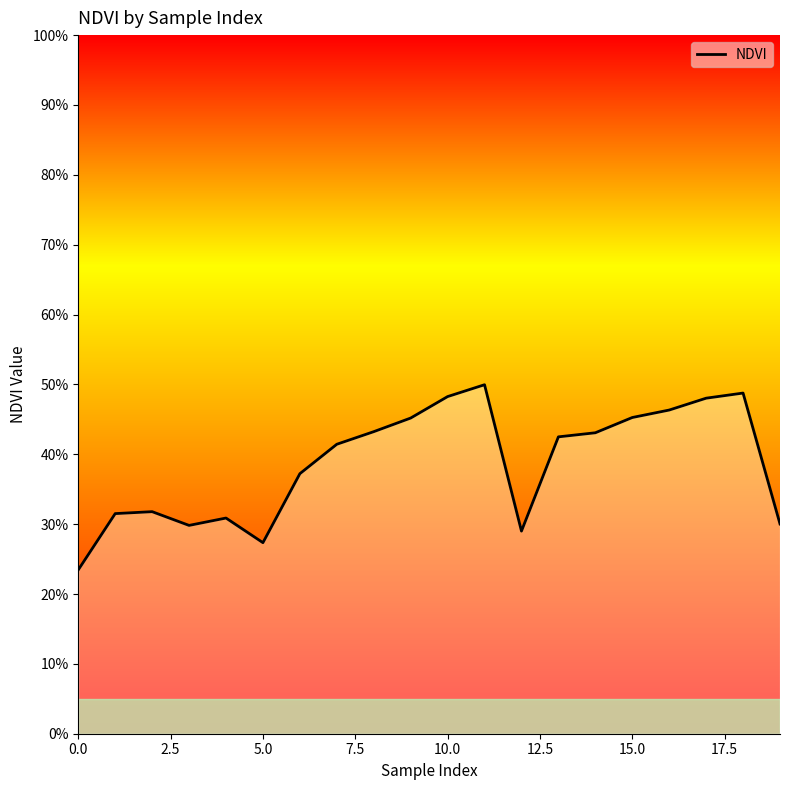

Is this an area chart (filled region under the line)?

Yes